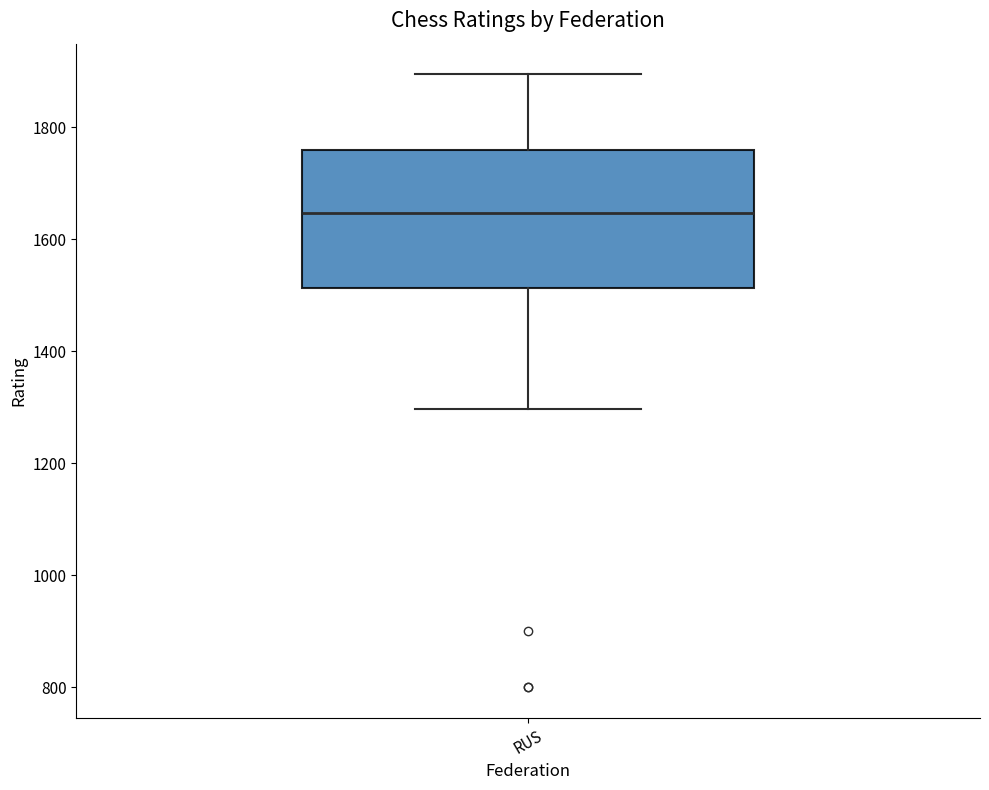

Read this box plot against the y-axis: the position of the median line, the range covered by the box, and the ends of both whiskers. The values are not printed on the chart, so give them approximately, as read against the axis.

median 1640, box 1520 to 1760, whiskers 1300 to 1900